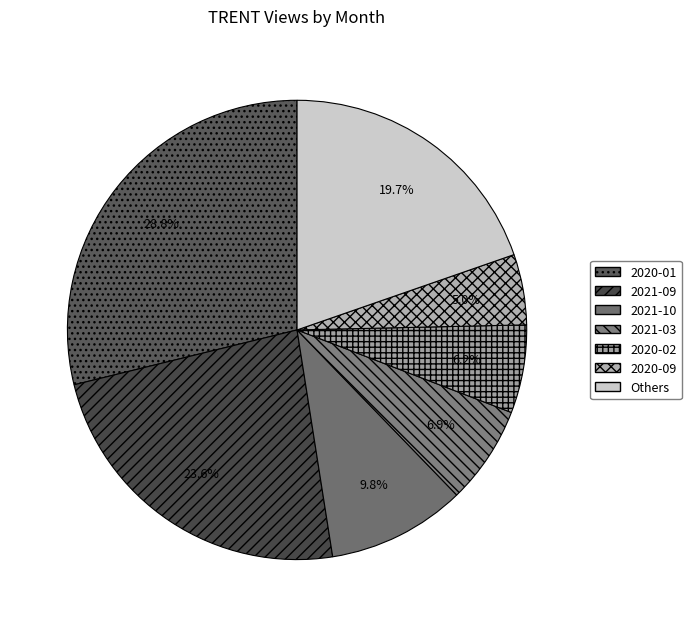

Does 2020-02 account for over 50% of the chart?

No